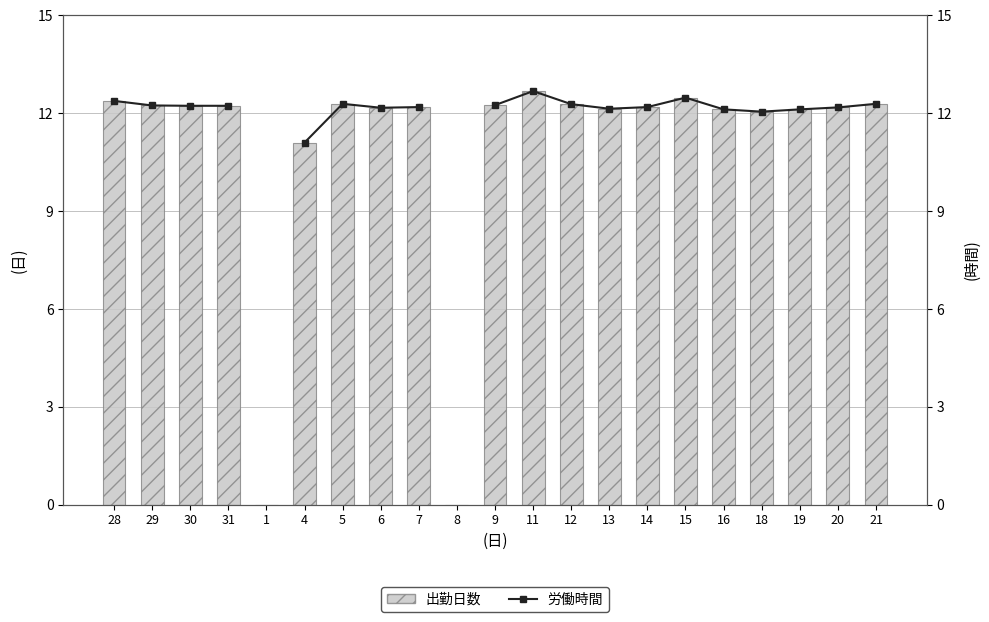

Between 5 and 30, which is larger?

5